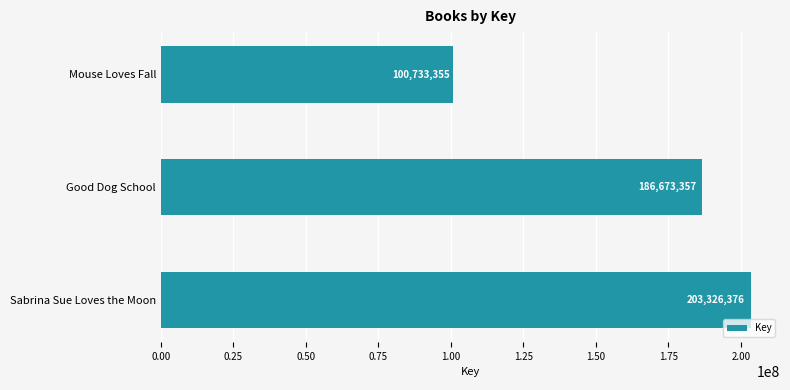

Which has a higher value, Good Dog School or Mouse Loves Fall?

Good Dog School